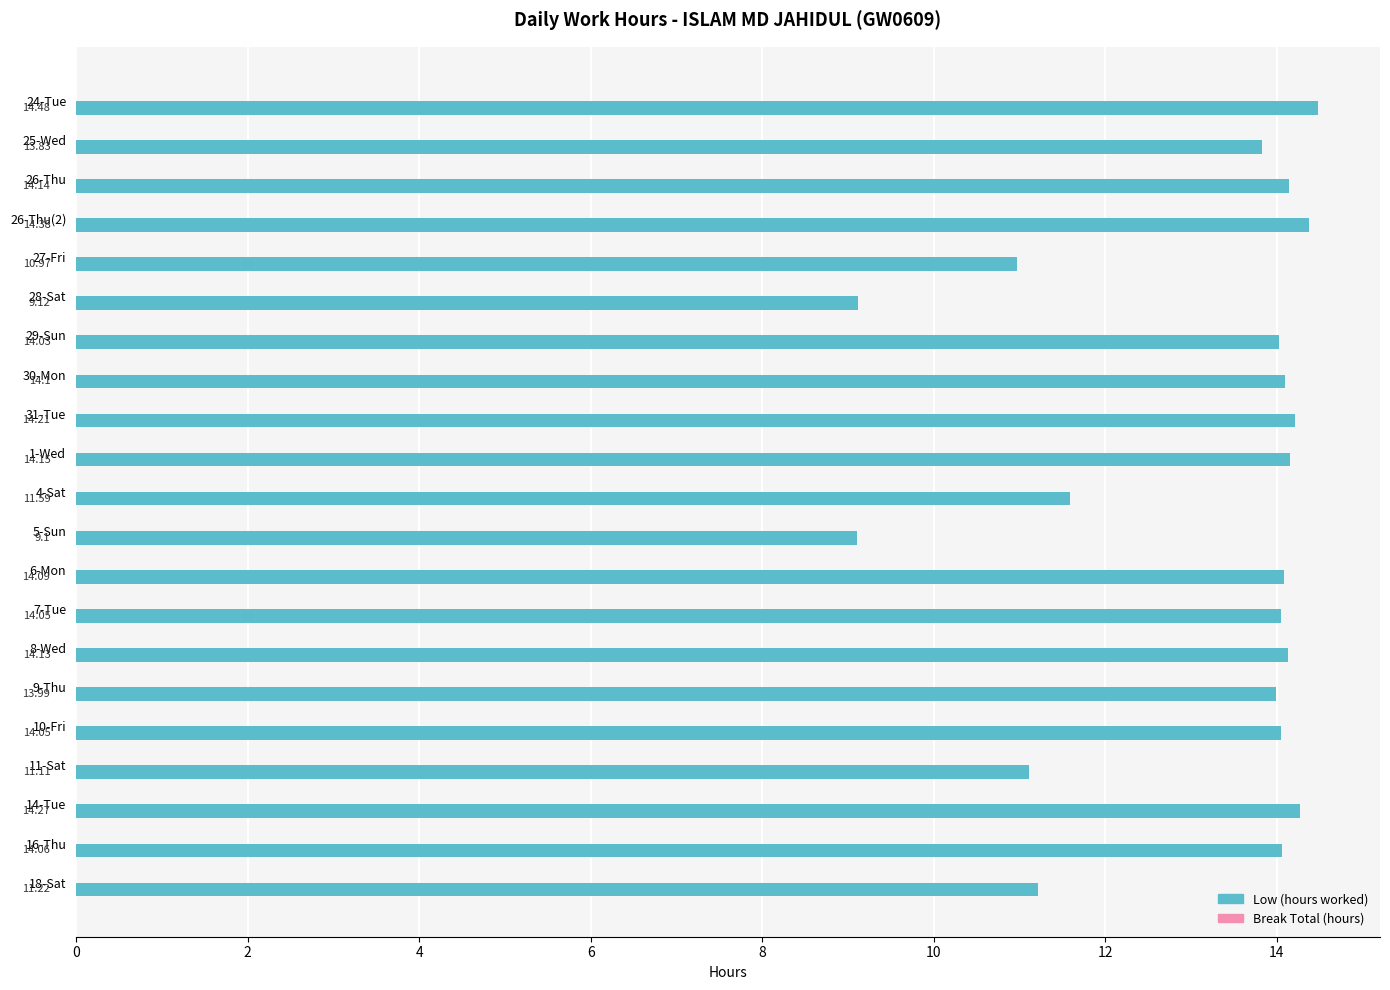

What is the ratio of the value at 10-Fri to the value at 31-Tue?

1.0